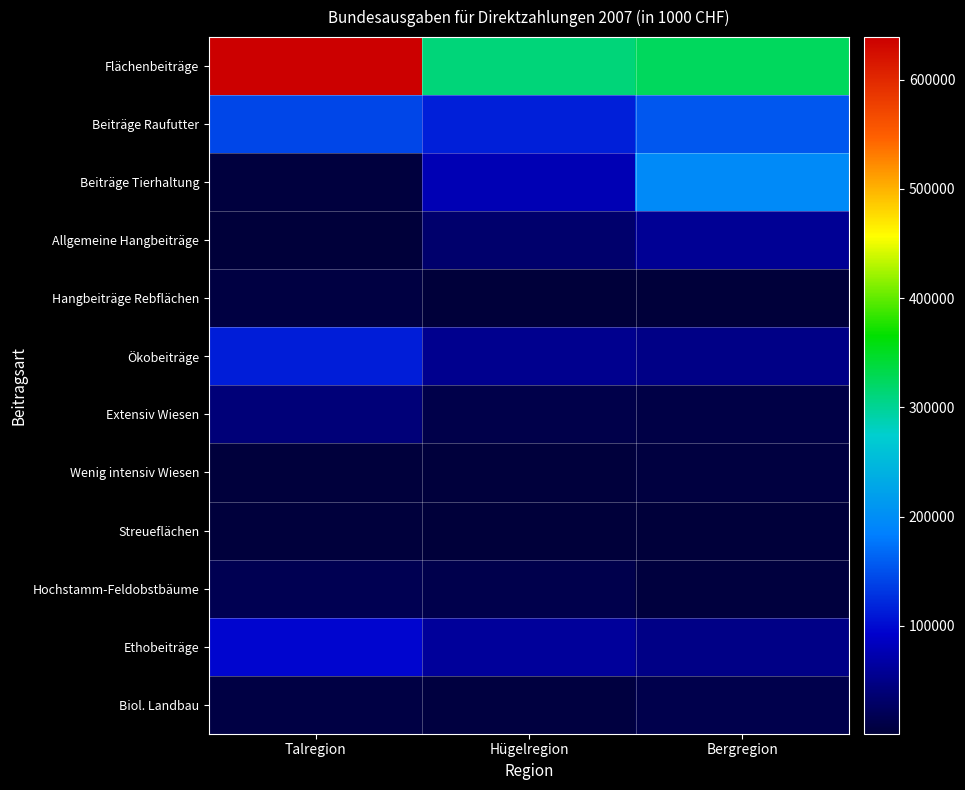

What is the difference between the highest and lowest values at Talregion?

636486.7